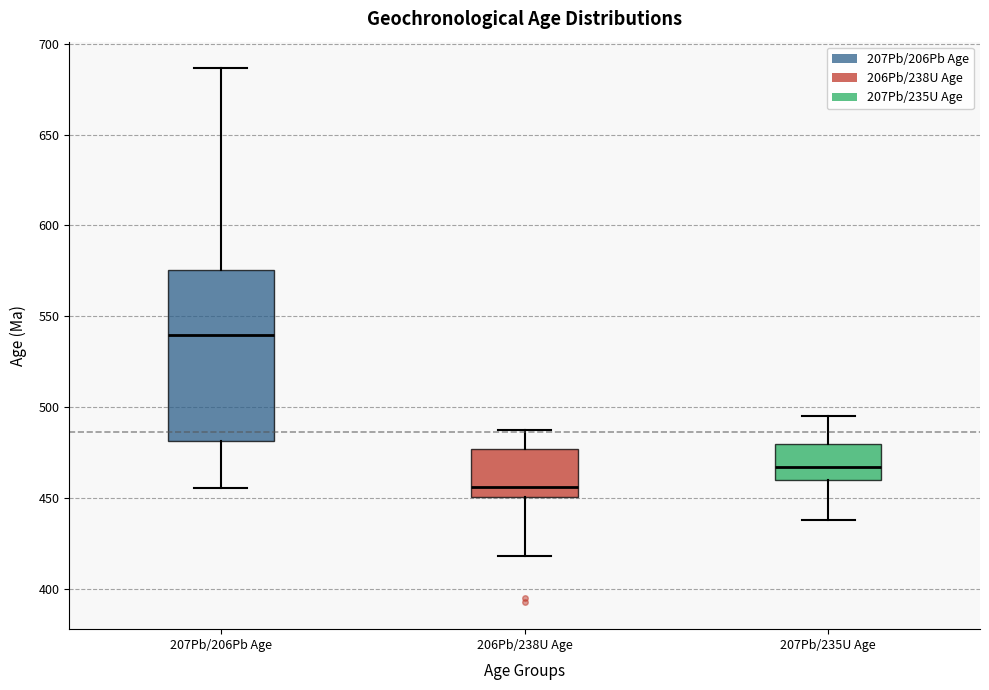

Reading left to right, transcribe this box plot: for each box, give where its median line is, the range the box spans, and where its two whiskers end, as read against the y-axis. The values are not printed on the chart, so give them approximately, as read against the axis.

207Pb/206Pb Age: median 540, box 480 to 575, whiskers 455 to 685
206Pb/238U Age: median 455, box 450 to 475, whiskers 420 to 485
207Pb/235U Age: median 465, box 460 to 480, whiskers 440 to 495